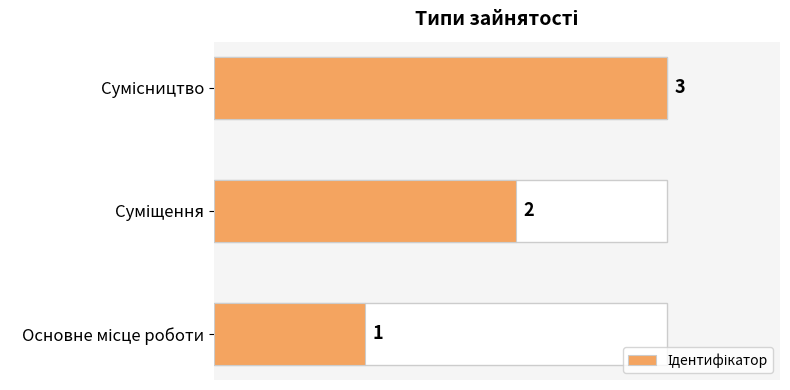

Count the values in the range 1 to 3.

3